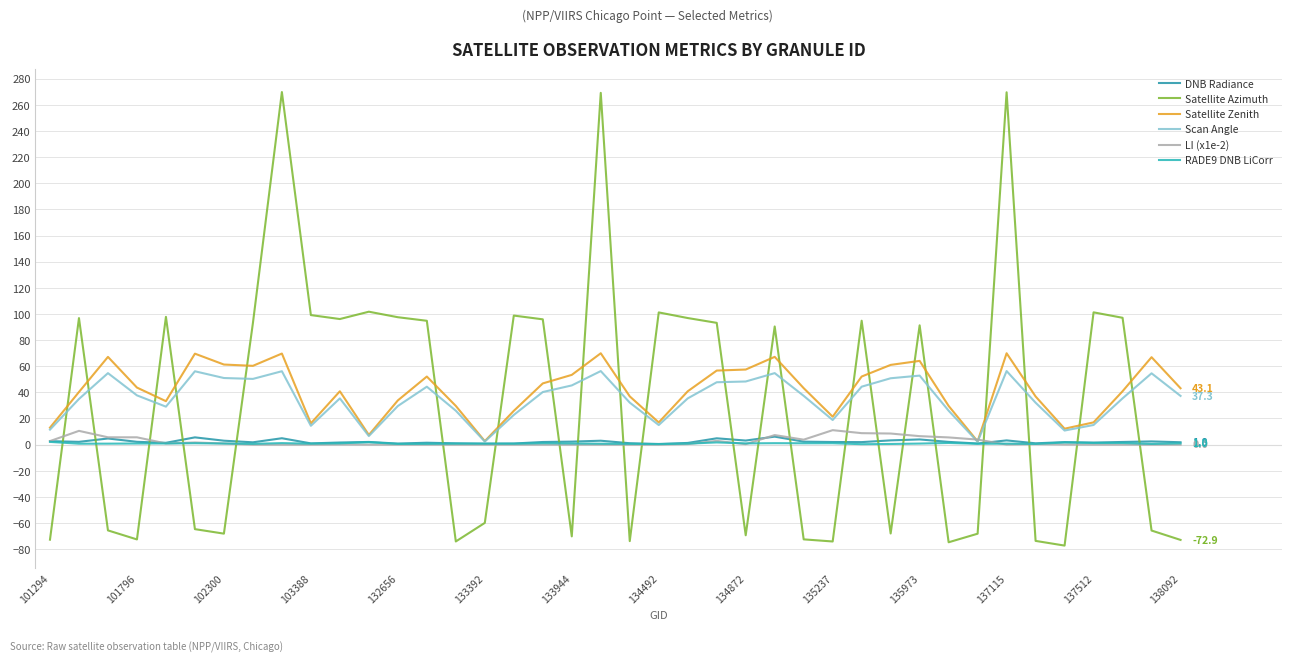

Does the chart display data point markers on the line(s)?

No